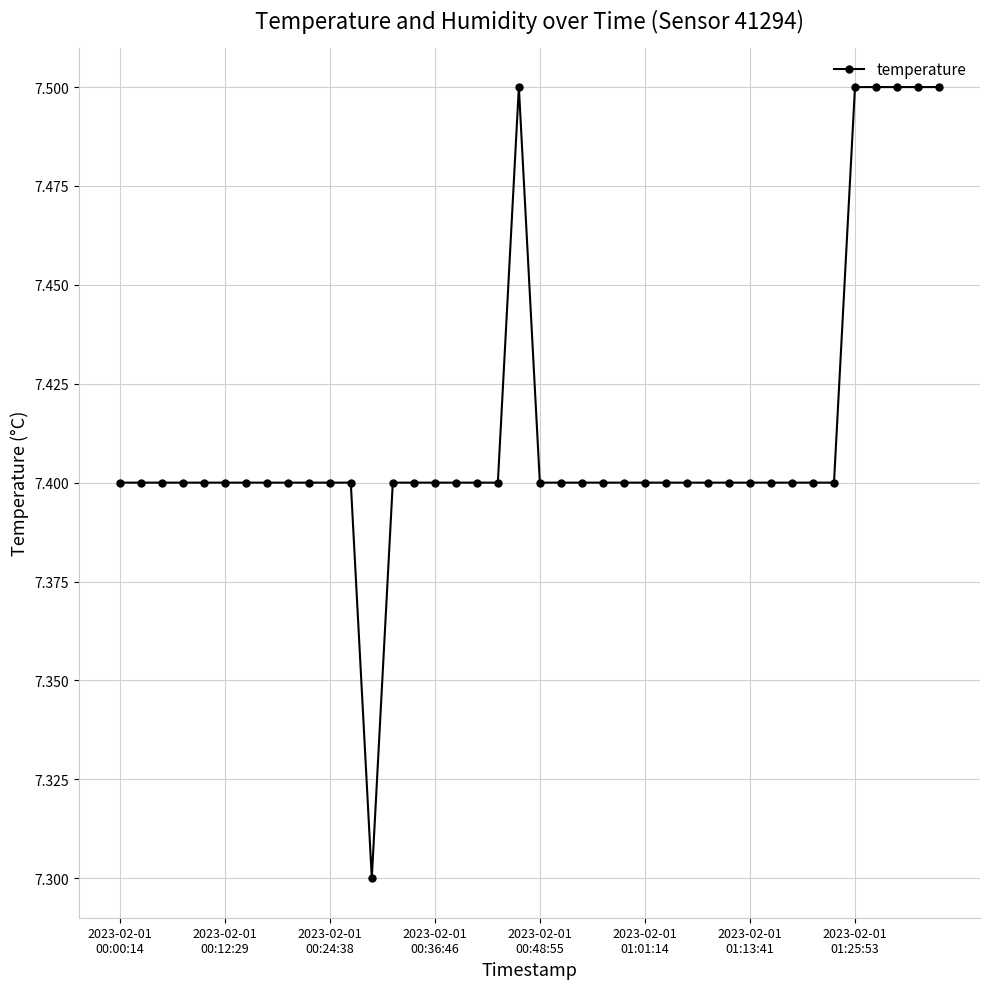

What is the maximum value shown in the chart?

7.5